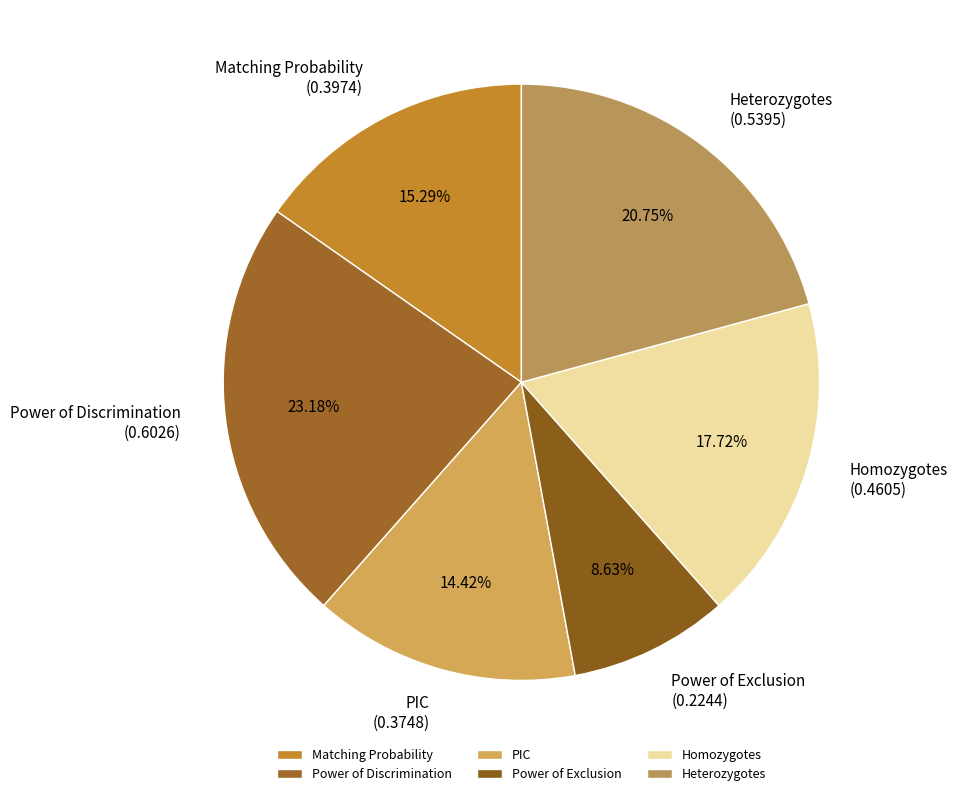

Is it true that Matching Probability is 10% of the pie?

False